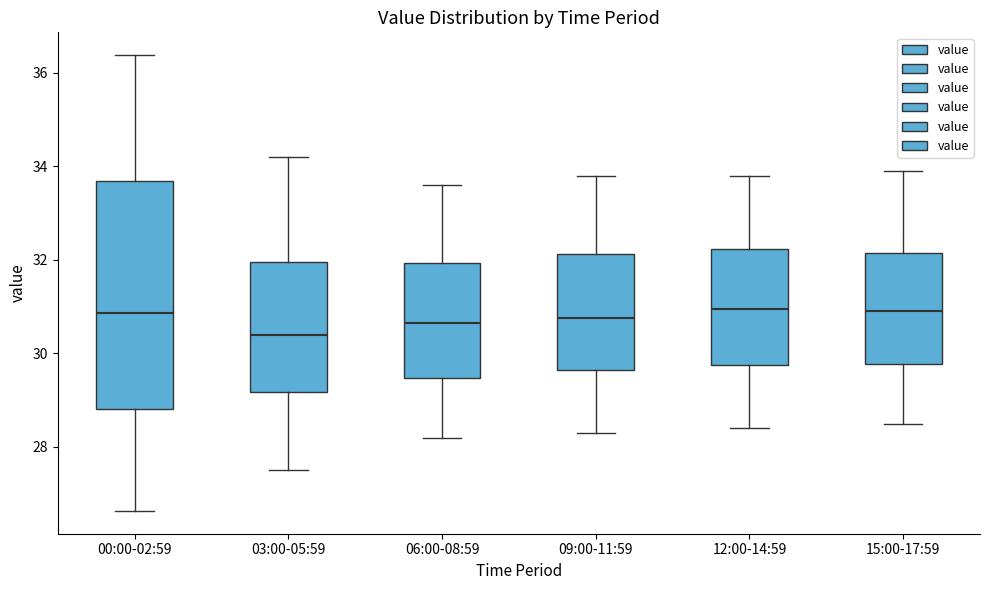

Which box has the lowest median line?

03:00-05:59